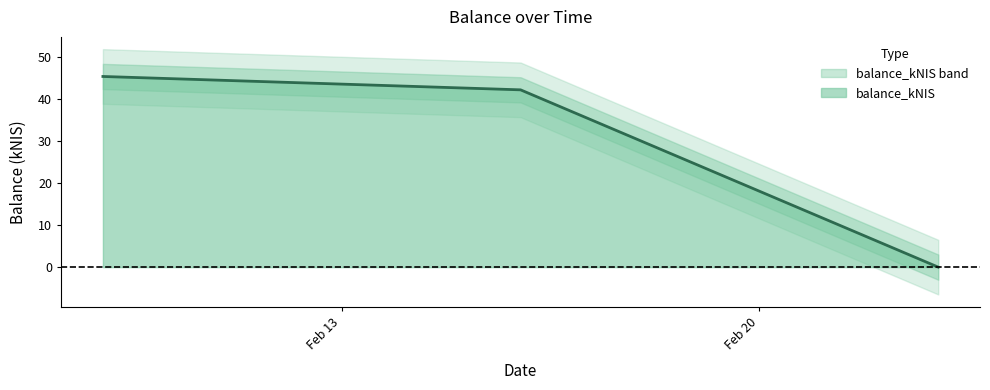

Rank the categories by value from lowest to highest.

2023-02-23, 2023-02-16, 2023-02-09